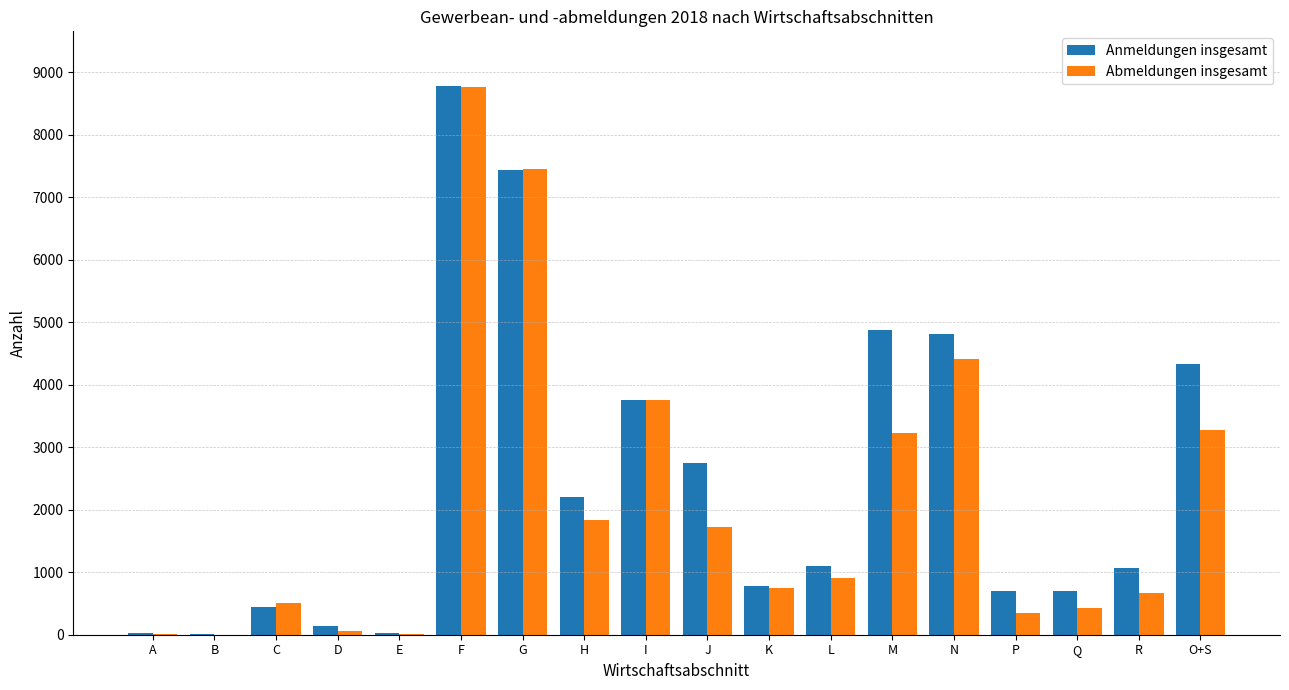

How many groups of bars are there?

18